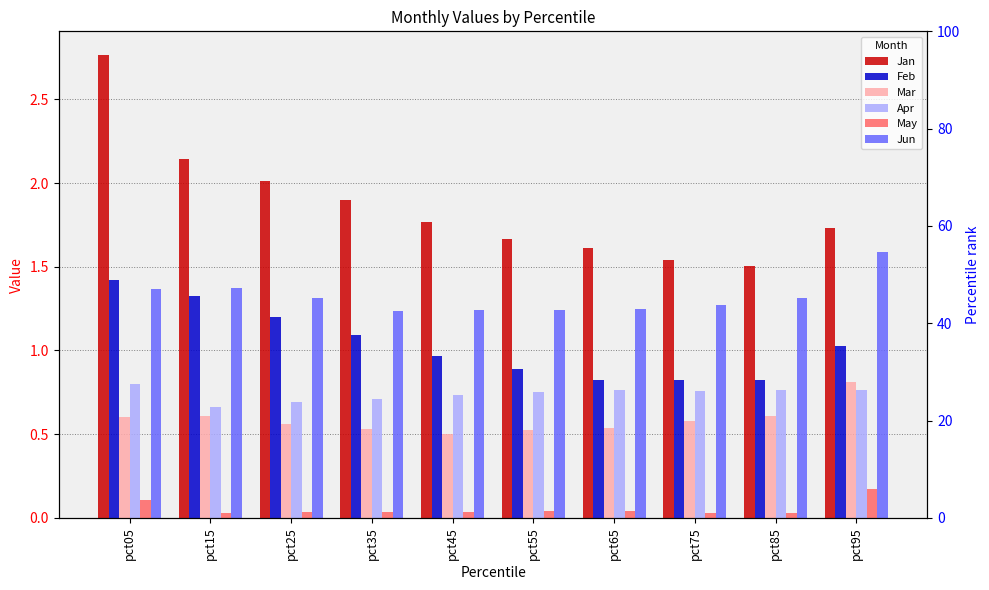

What is the sum of the Jun values at pct75 and pct25?

2.6